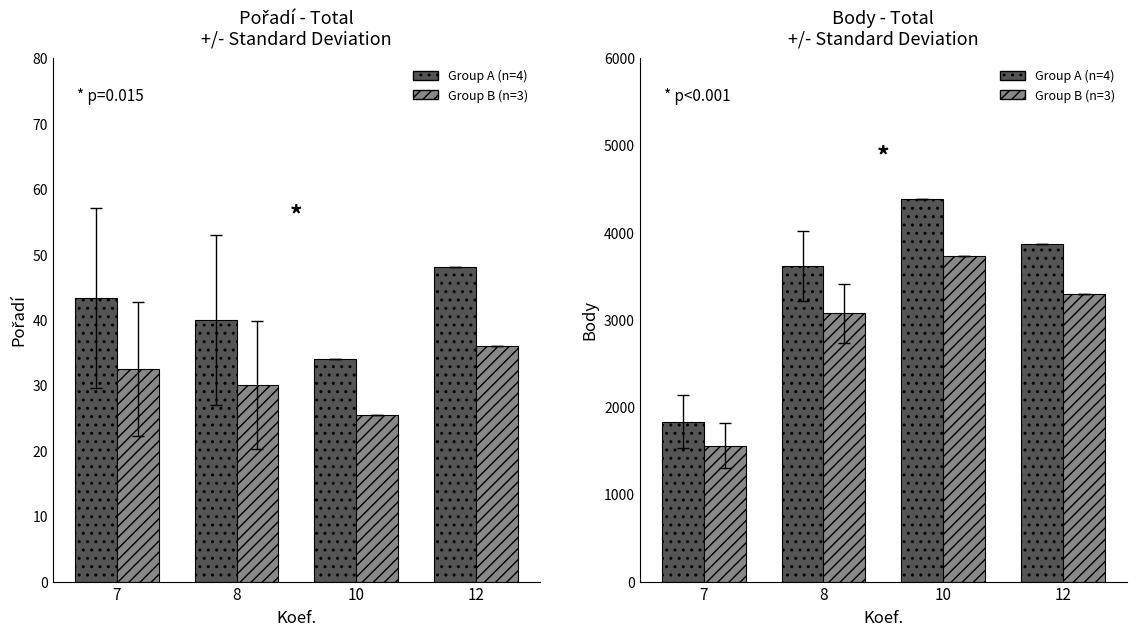

Rank the series by their maximum value, from lowest to highest.

Pořadí (Koef 10-12), Pořadí (Koef 7-8), Body (Koef 10-12), Body (Koef 7-8)